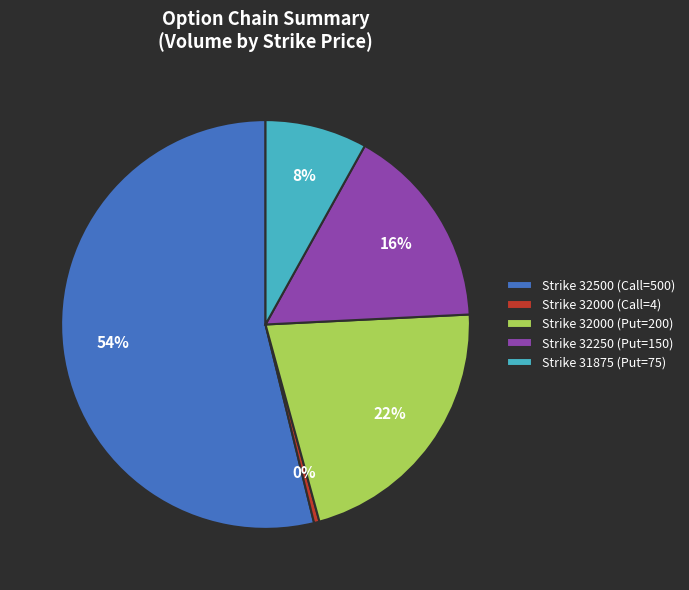

Is it true that Strike 32500 (Call=500) is 66% of the pie?

False